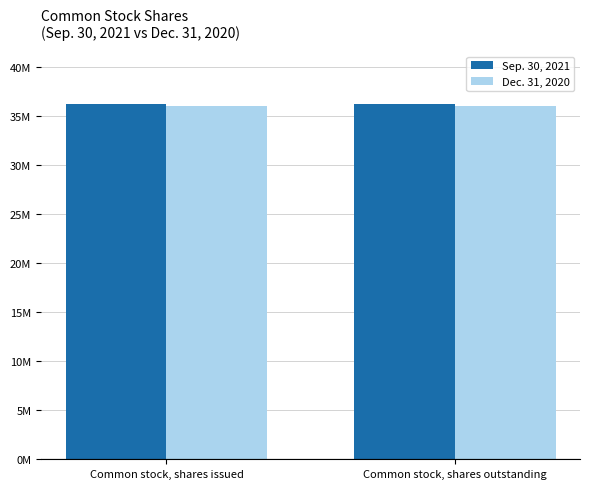

Are the bars grouped side by side (vs. stacked)?

Yes